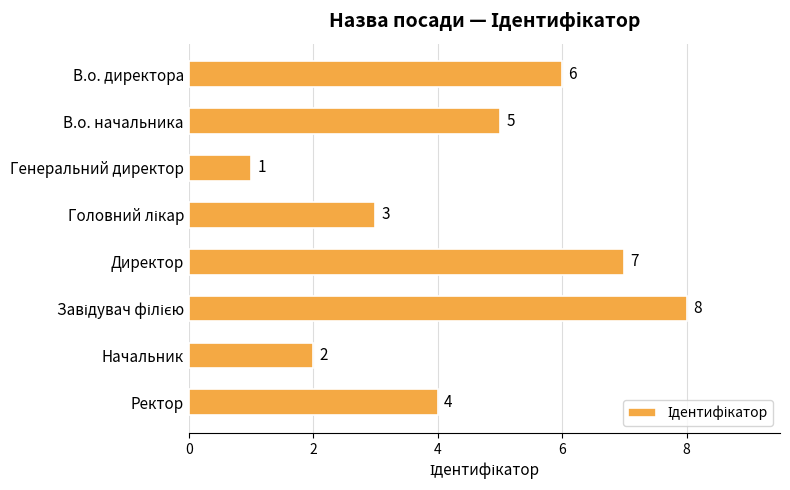

What is the ratio of the value at Директор to the value at Начальник?

3.5